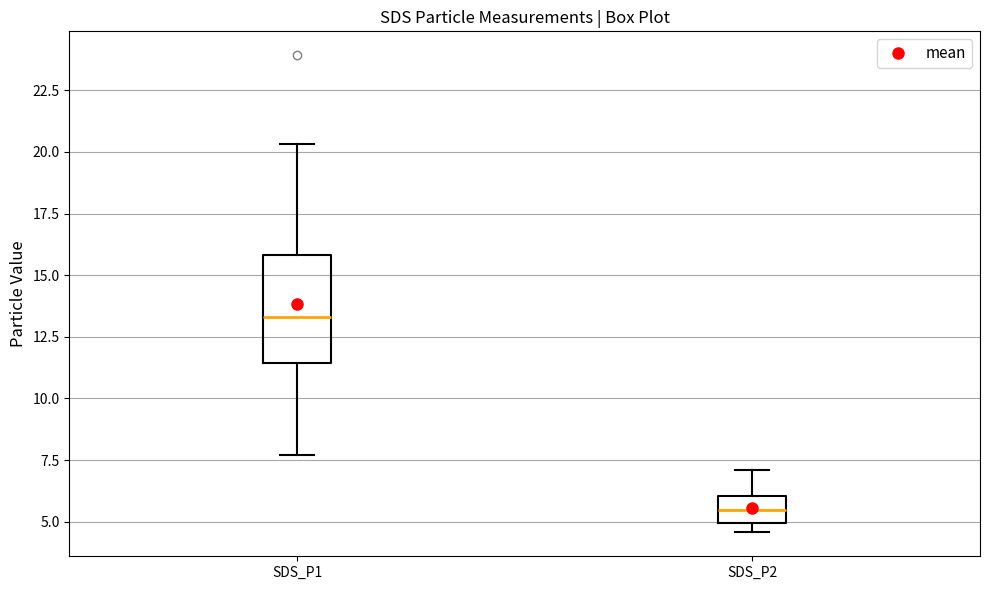

Which box is the tallest, from its lower edge to its upper edge?

SDS_P1